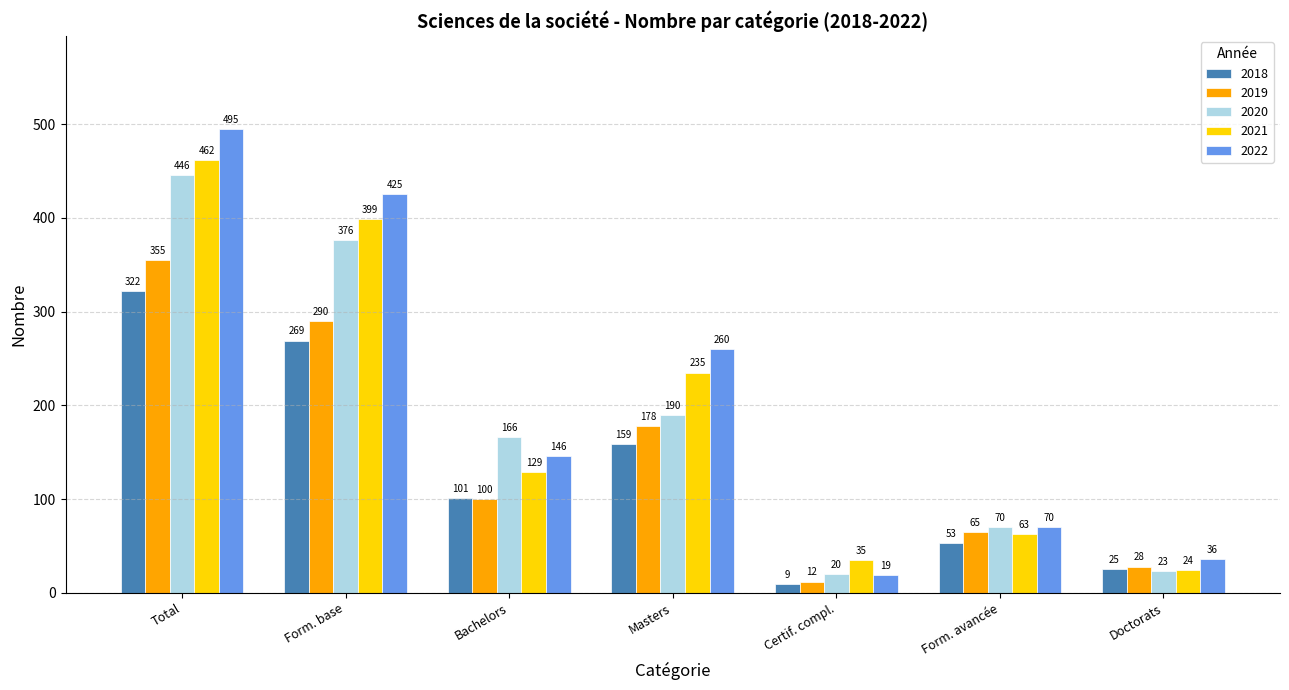

What are all the series names shown in the legend?

2018, 2019, 2020, 2021, 2022